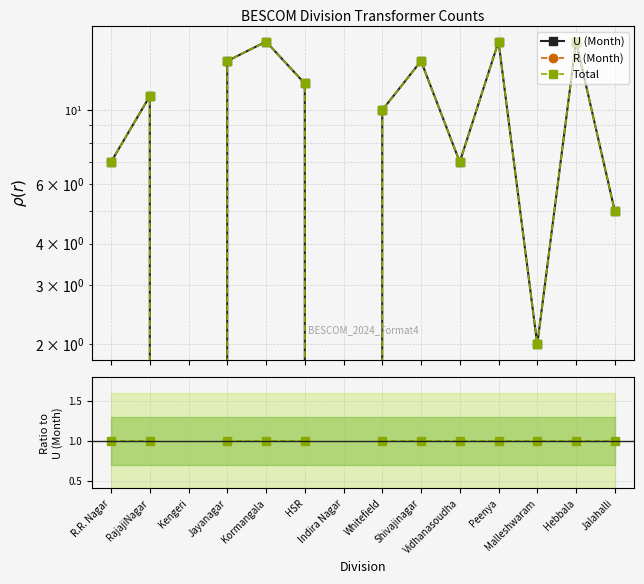

Rank the series at Malleshwaram from lowest to highest value.

R (Month), Total, U (Month)